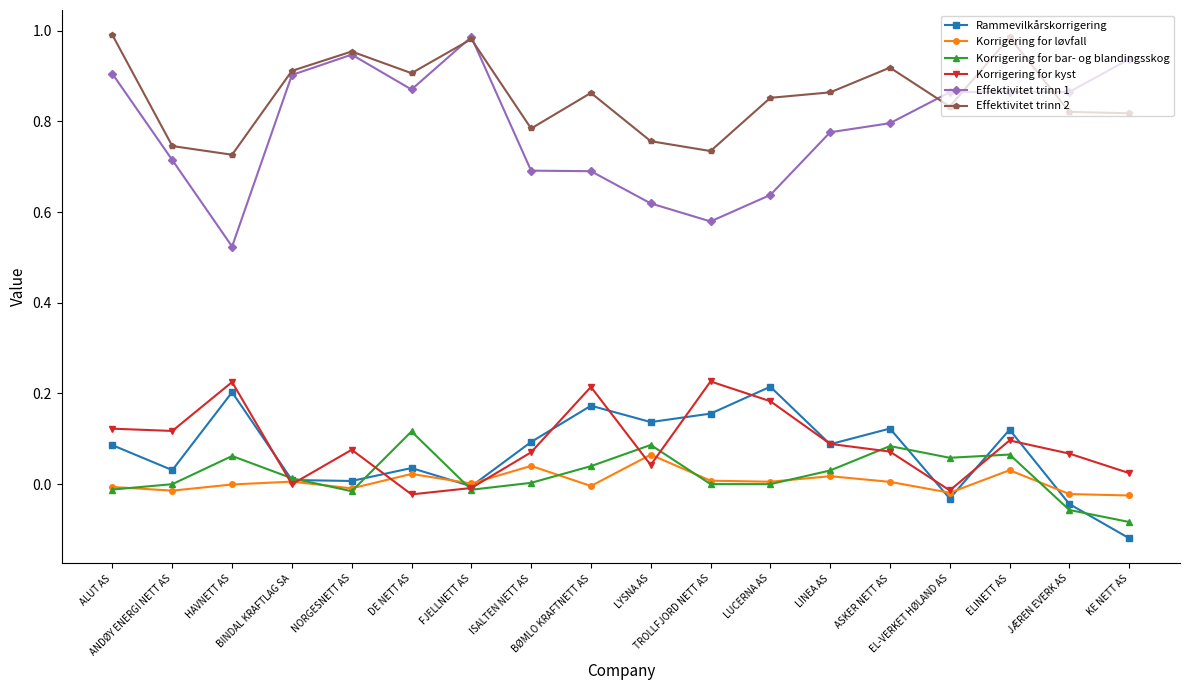

At KE NETT AS, list the series in order from largest to smallest.

Effektivitet trinn 1, Effektivitet trinn 2, Korrigering for kyst, Korrigering for løvfall, Korrigering for bar- og blandingsskog, Rammevilkårskorrigering